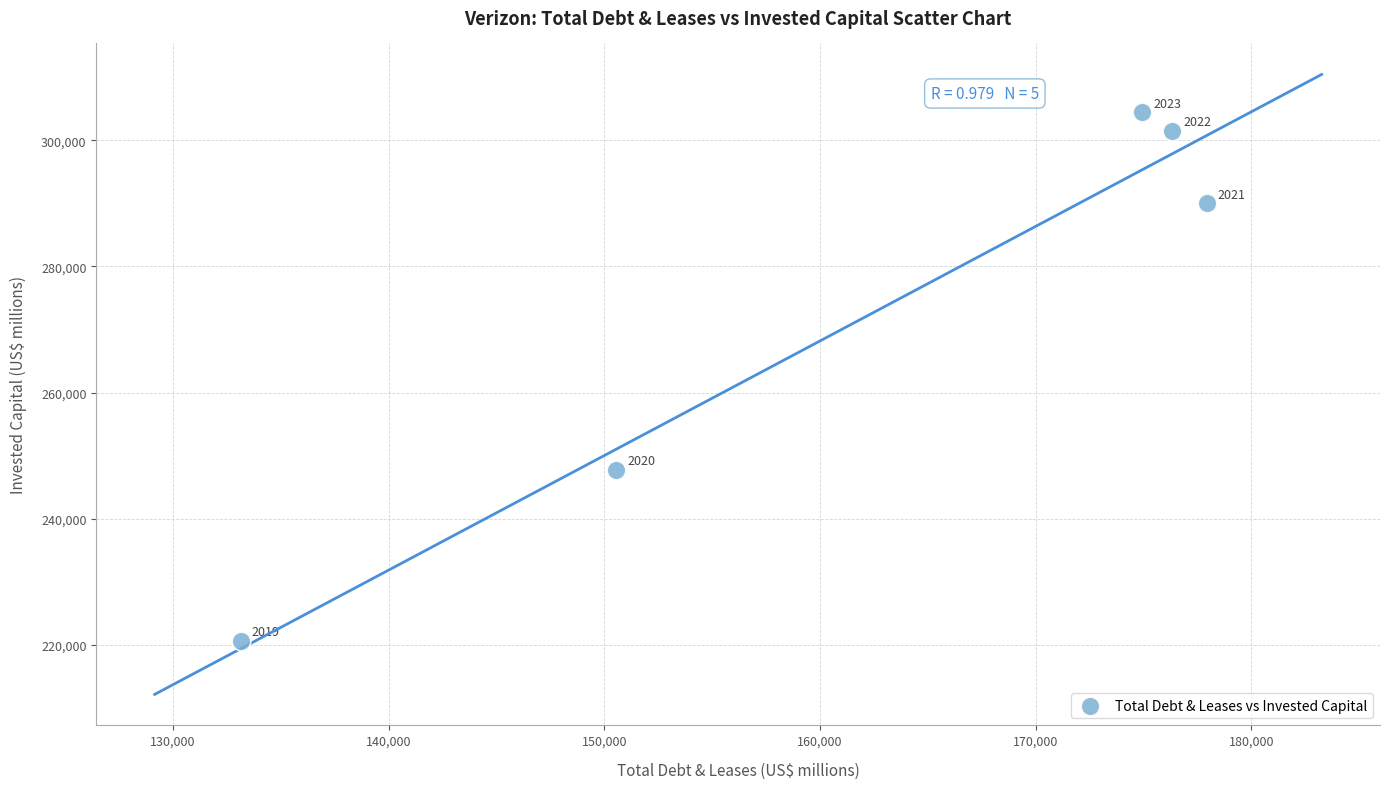

What Y value in the scatter plot is closest to 262528?

247730